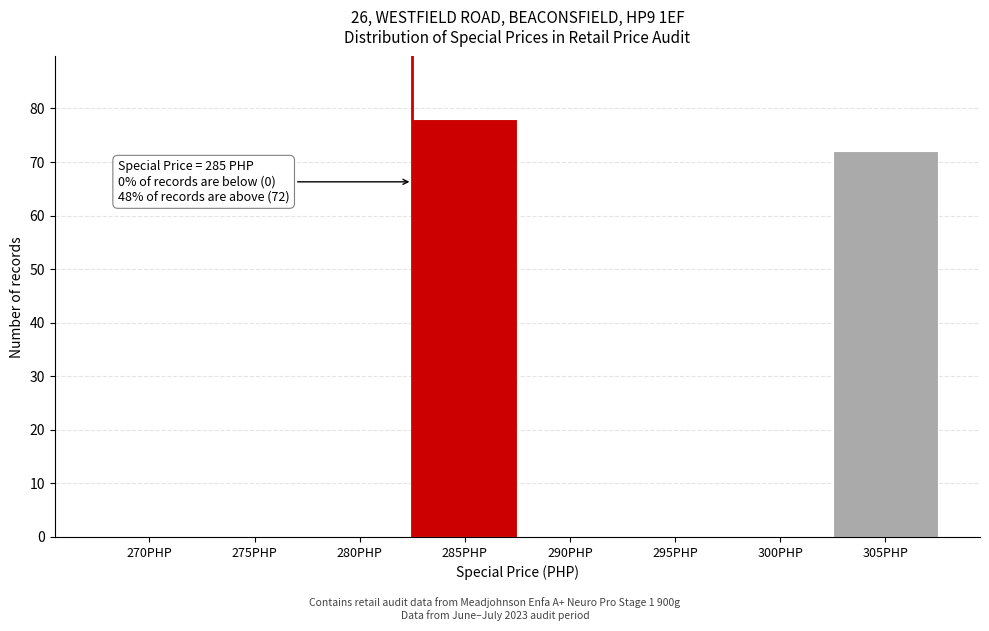

Reading right to left, what are all the values shown in this chart?

305PHP=72	300PHP=0	295PHP=0	290PHP=0	285PHP=78	280PHP=0	275PHP=0	270PHP=0